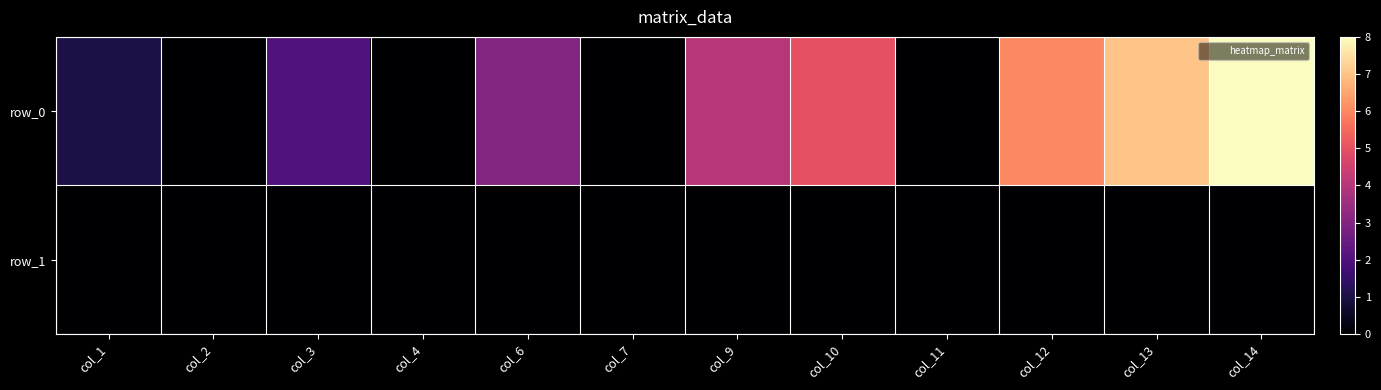

Count the number of data series in this chart.

2